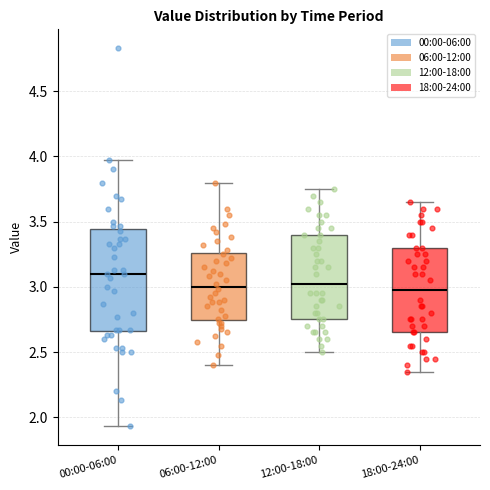

Reading left to right, read every box against the y-axis: the position of its median line, the range the box covers, and the ends of its whiskers. The values are not printed on the chart, so give them approximately, as read against the axis.

00:00-06:00: median 3.10, box 2.65 to 3.45, whiskers 1.95 to 3.95
06:00-12:00: median 3.00, box 2.75 to 3.25, whiskers 2.40 to 3.80
12:00-18:00: median 3.05, box 2.75 to 3.40, whiskers 2.50 to 3.75
18:00-24:00: median 3.00, box 2.65 to 3.30, whiskers 2.35 to 3.65